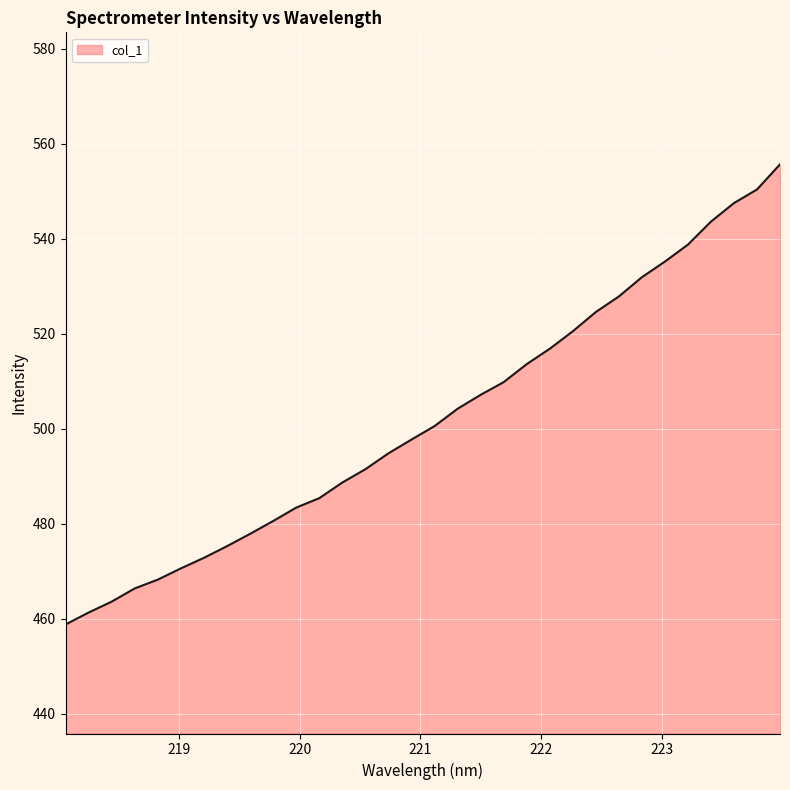

Reading left to right, extract all data points from this chart.

458.8	461.3	463.6	466.4	468.3	470.6	472.9	475.3	477.9	480.6	483.4	485.4	488.7	491.5	494.8	497.7	500.6	504.2	507.1	509.8	513.6	516.8	520.5	524.6	527.8	531.9	535.2	538.8	543.6	547.5	550.4	555.7